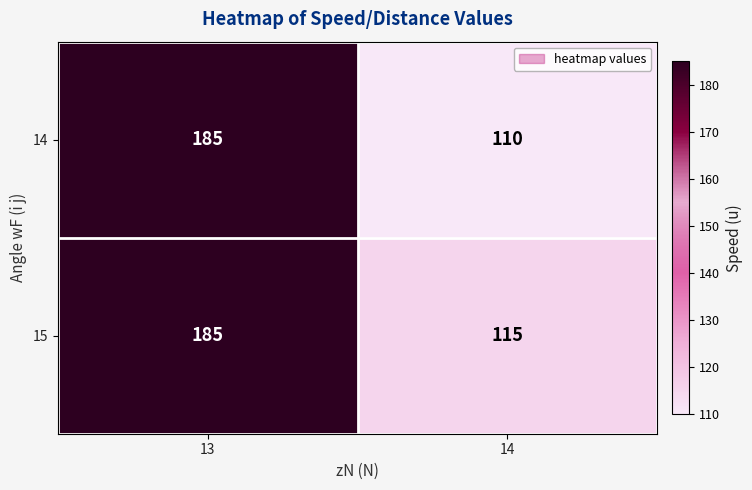

True or false: 14 has a value of 110 at 14.

True